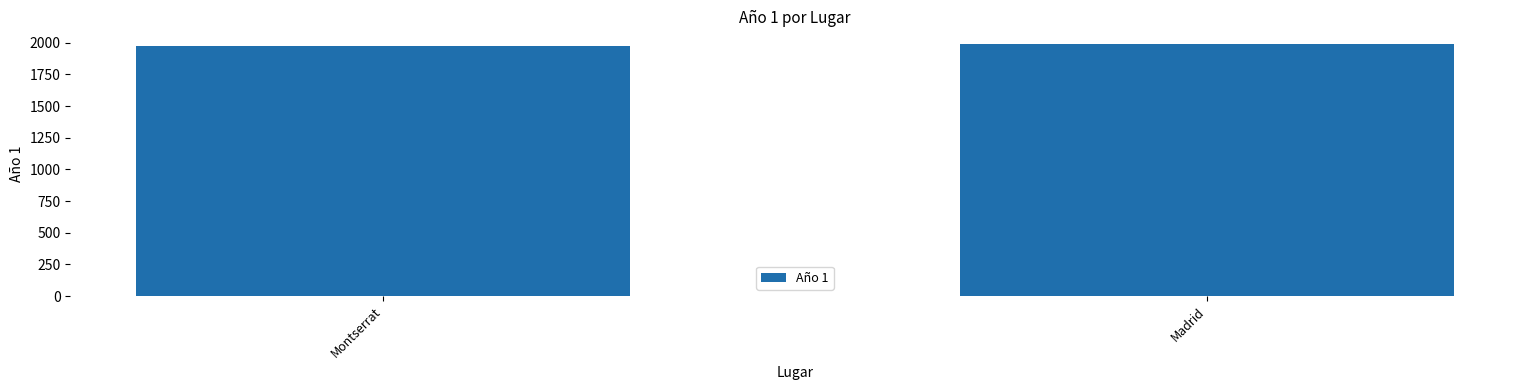

How many values are below 1990?

1